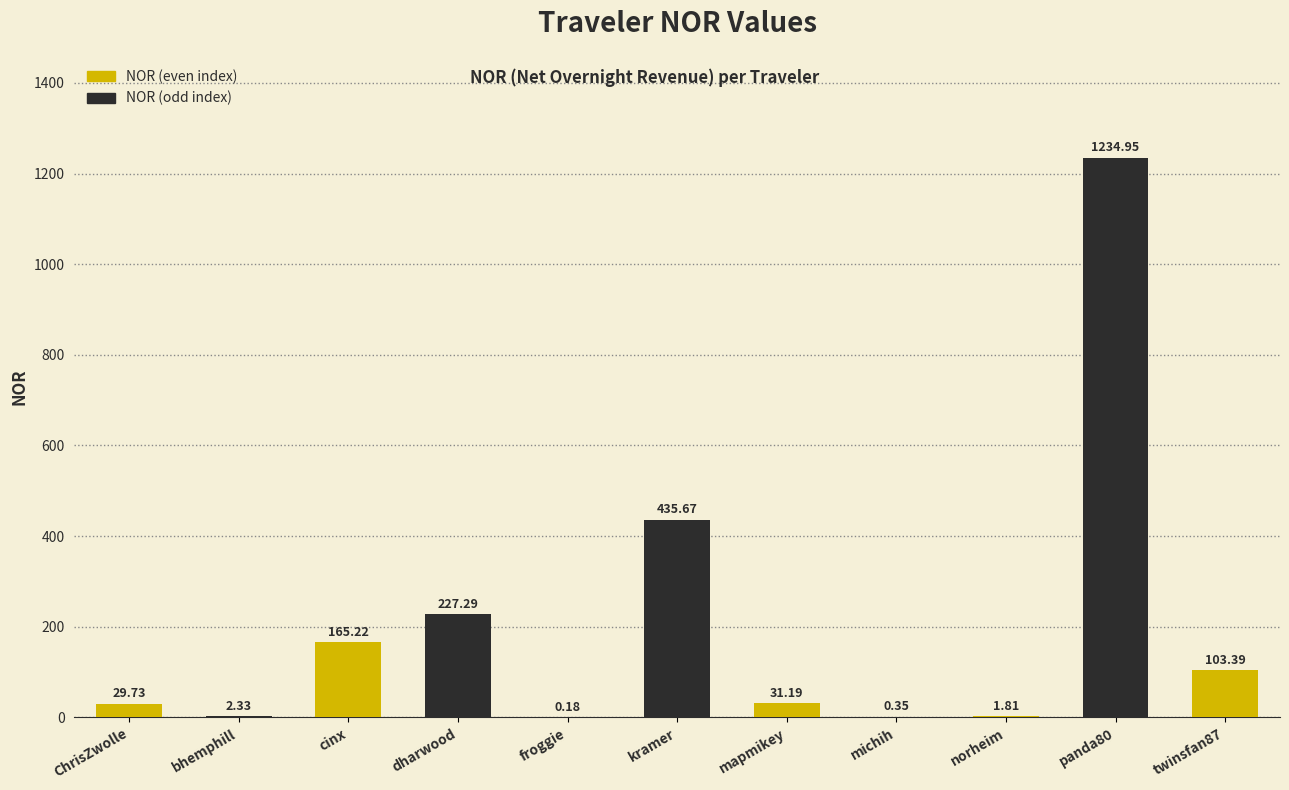

Is it true that the value at cinx is 165.2?

True